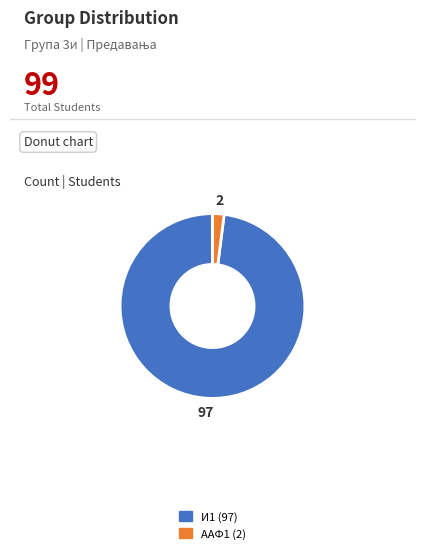

Is there any slice that represents more than half of the pie?

Yes